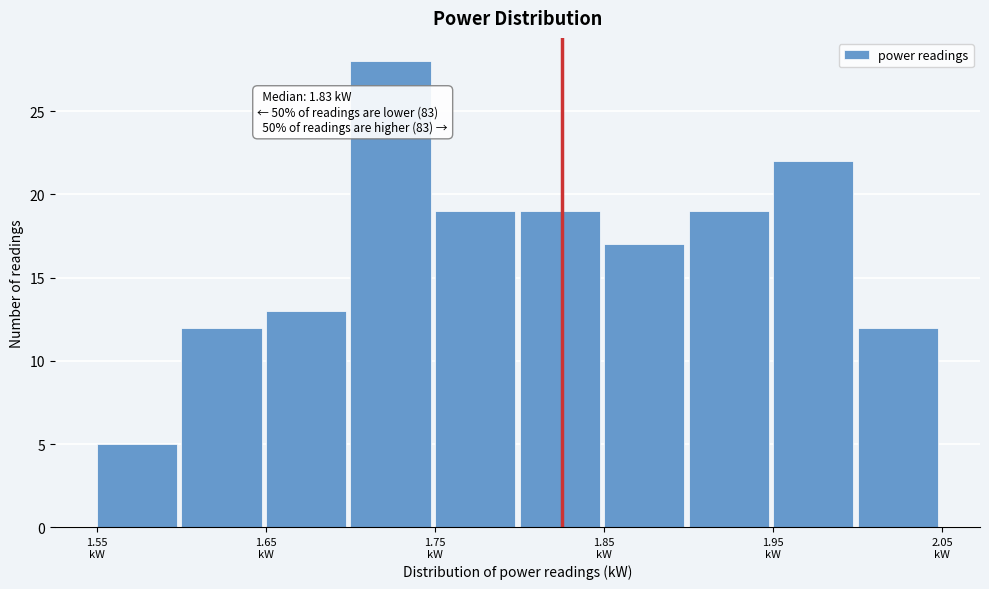

Which range on the x-axis has the tallest bar?

1.70 to 1.75